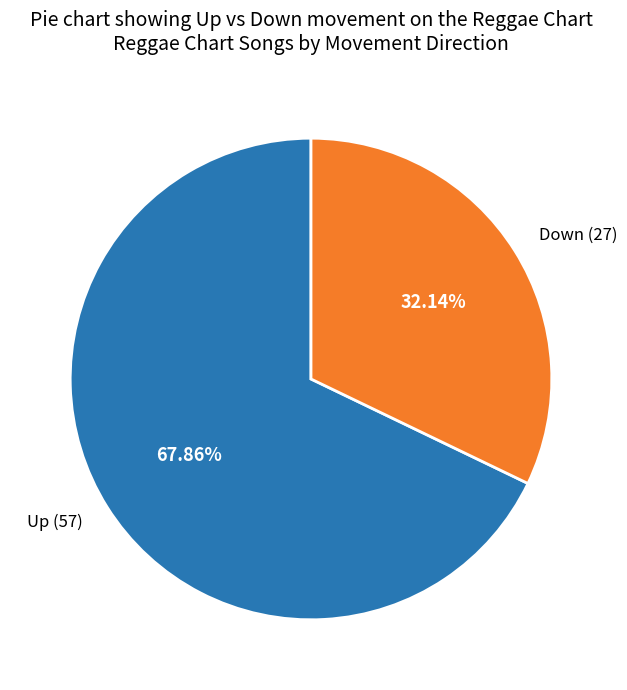

Approximately how many times larger is the value at Down (27) compared to Up (57)?

0.5